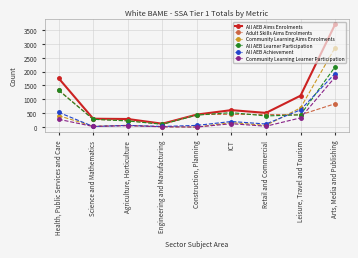

Does the chart display data point markers on the line(s)?

Yes